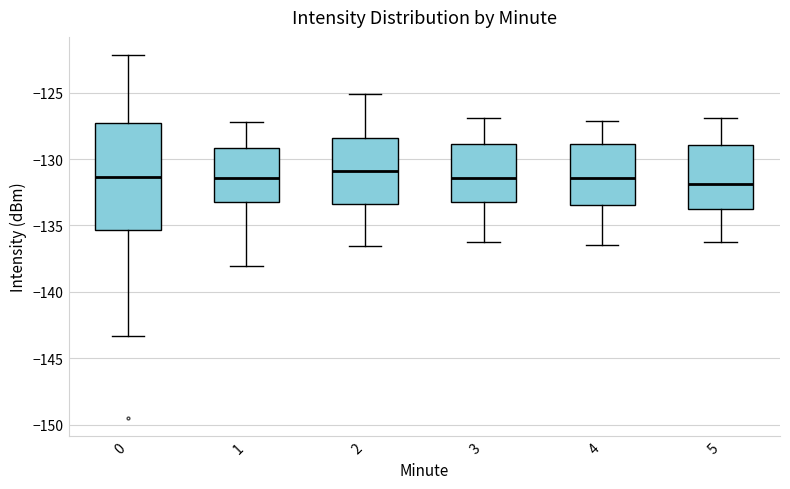

Reading left to right, read every box against the y-axis: the position of its median line, the range the box covers, and the ends of its whiskers. The values are not printed on the chart, so give them approximately, as read against the axis.

0: median -131.5, box -135.5 to -127.5, whiskers -143.5 to -122.0
1: median -131.5, box -133.5 to -129.0, whiskers -138.0 to -127.0
2: median -131.0, box -133.5 to -128.5, whiskers -136.5 to -125.0
3: median -131.5, box -133.0 to -129.0, whiskers -136.0 to -127.0
4: median -131.5, box -133.5 to -129.0, whiskers -136.5 to -127.0
5: median -132.0, box -133.5 to -129.0, whiskers -136.0 to -127.0